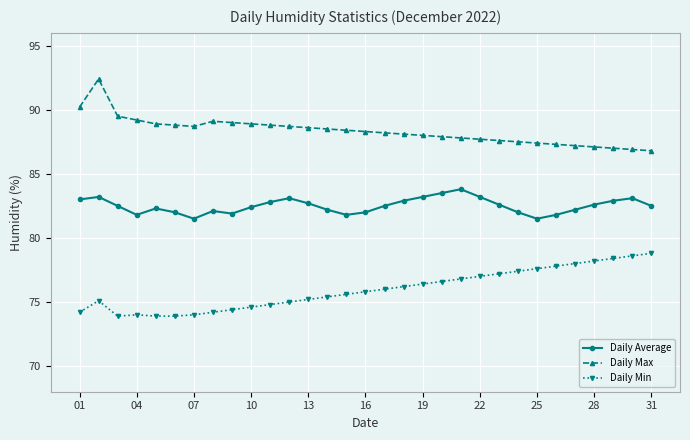

What is the average value of the Daily Average series?

82.5